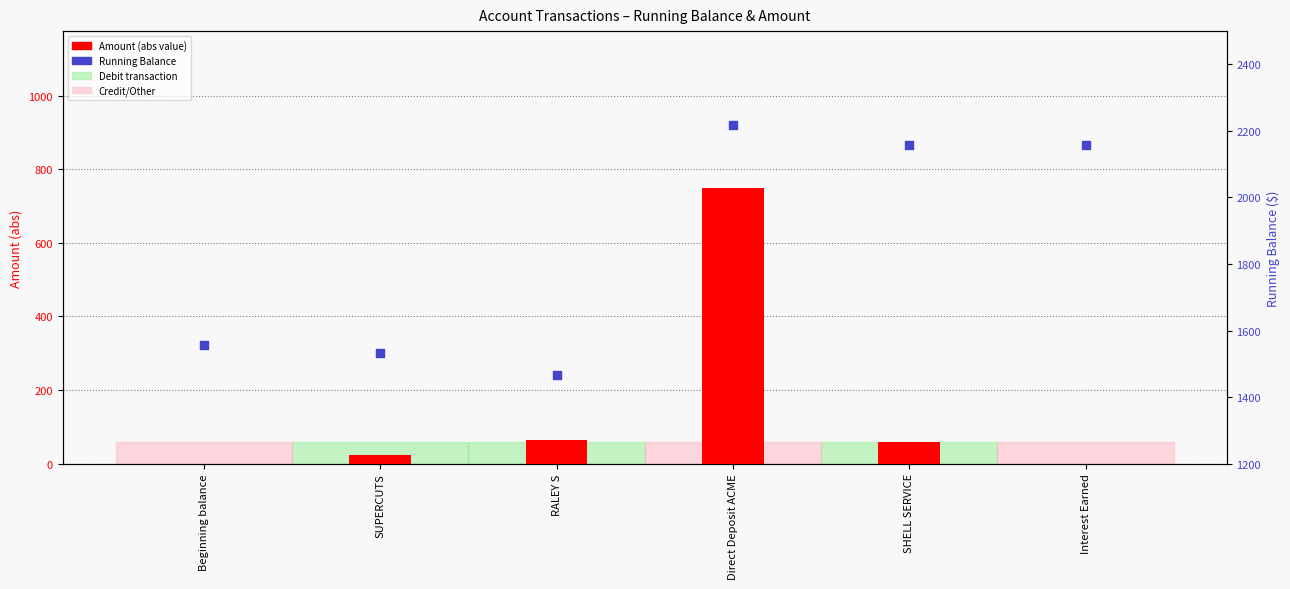

Is the value of Amount (abs) at Direct Deposit ACME greater than the value of Running Bal. at SUPERCUTS?

No